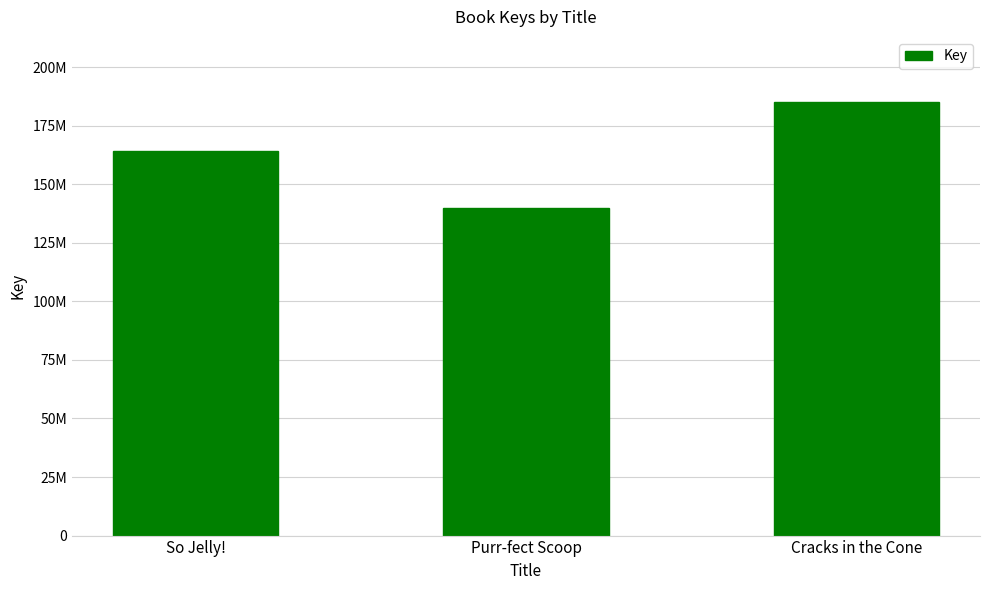

Does the chart contain stacked bars?

No